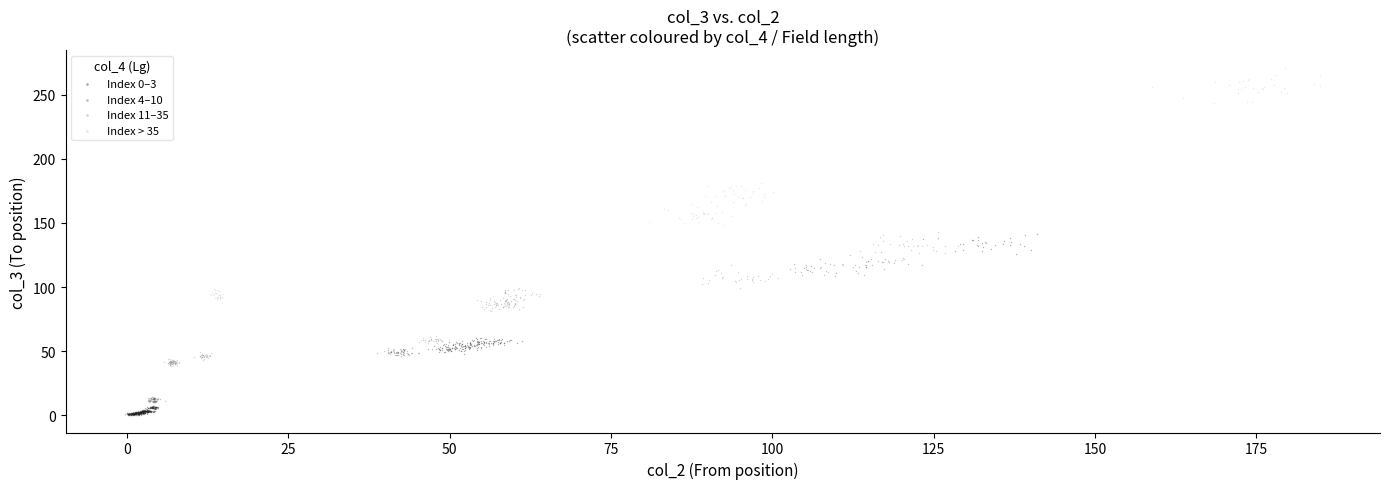

Which series reaches the maximum Y coordinate?

Index > 35